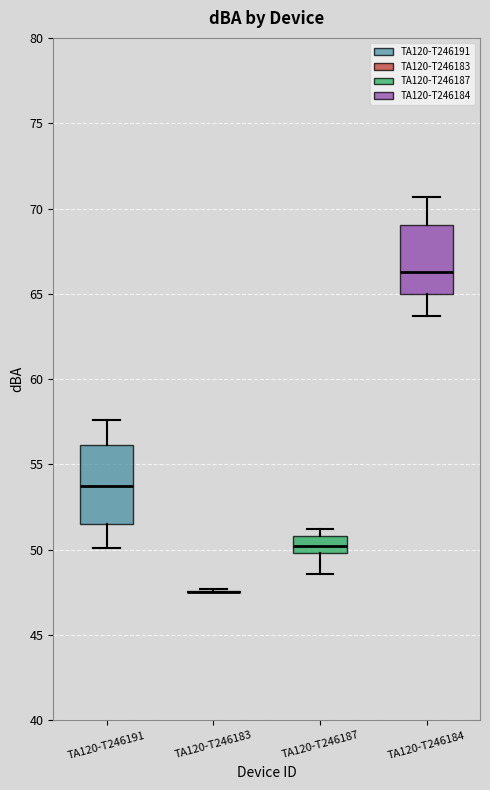

Reading left to right, read every box against the y-axis: the position of its median line, the range the box covers, and the ends of its whiskers. The values are not printed on the chart, so give them approximately, as read against the axis.

TA120-T246191: median 54.0, box 51.5 to 56.0, whiskers 50.0 to 57.5
TA120-T246183: box collapsed to a line at 47.5, whiskers 47.5 to 47.5
TA120-T246187: median 50.0 (inside the box), box 50.0 to 51.0, whiskers 48.5 to 51.0 (just above the box's upper edge)
TA120-T246184: median 66.5, box 65.0 to 69.0, whiskers 63.5 to 70.5